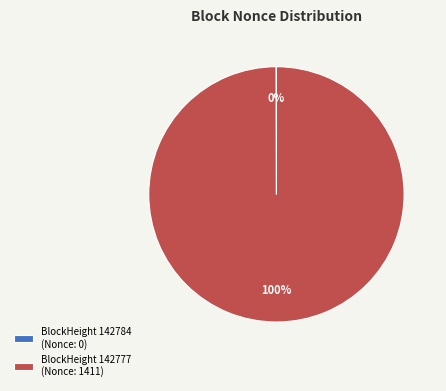

The BlockHeight 142777 (Nonce: 1411) slice represents 86% of the pie. True or false?

False